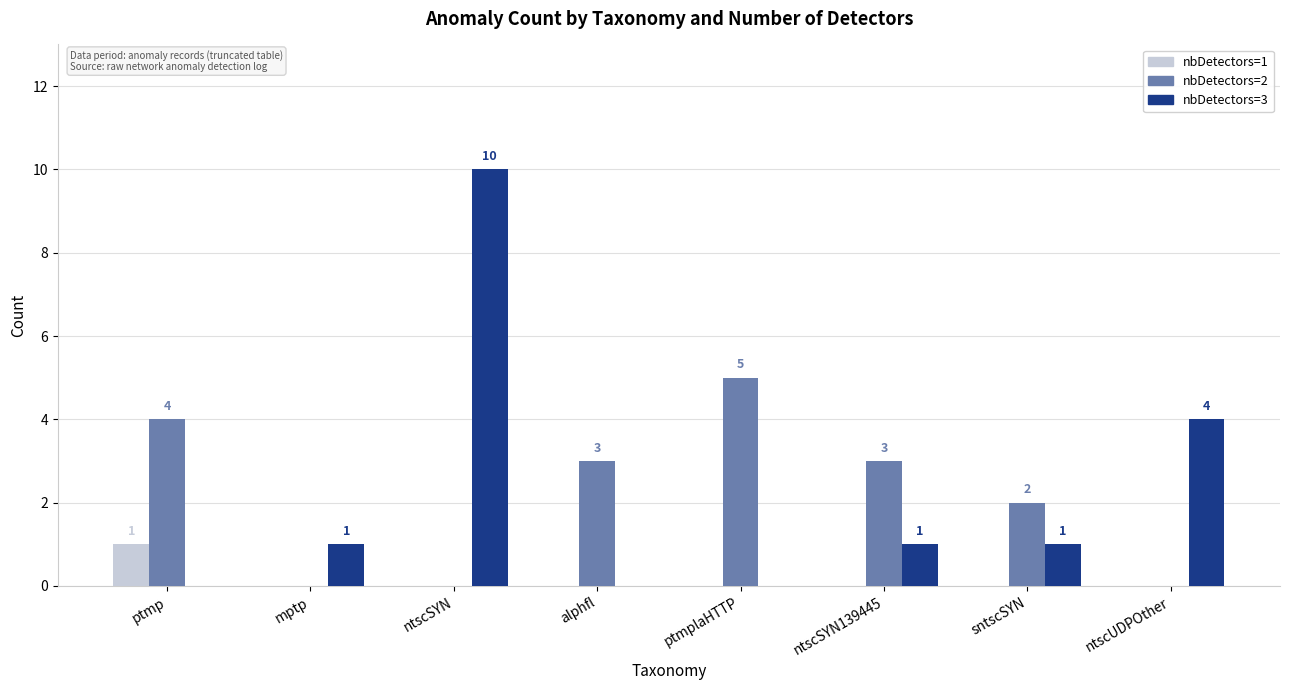

Is the value of nbDetectors=1 at ptmp greater than the value of nbDetectors=2 at mptp?

Yes